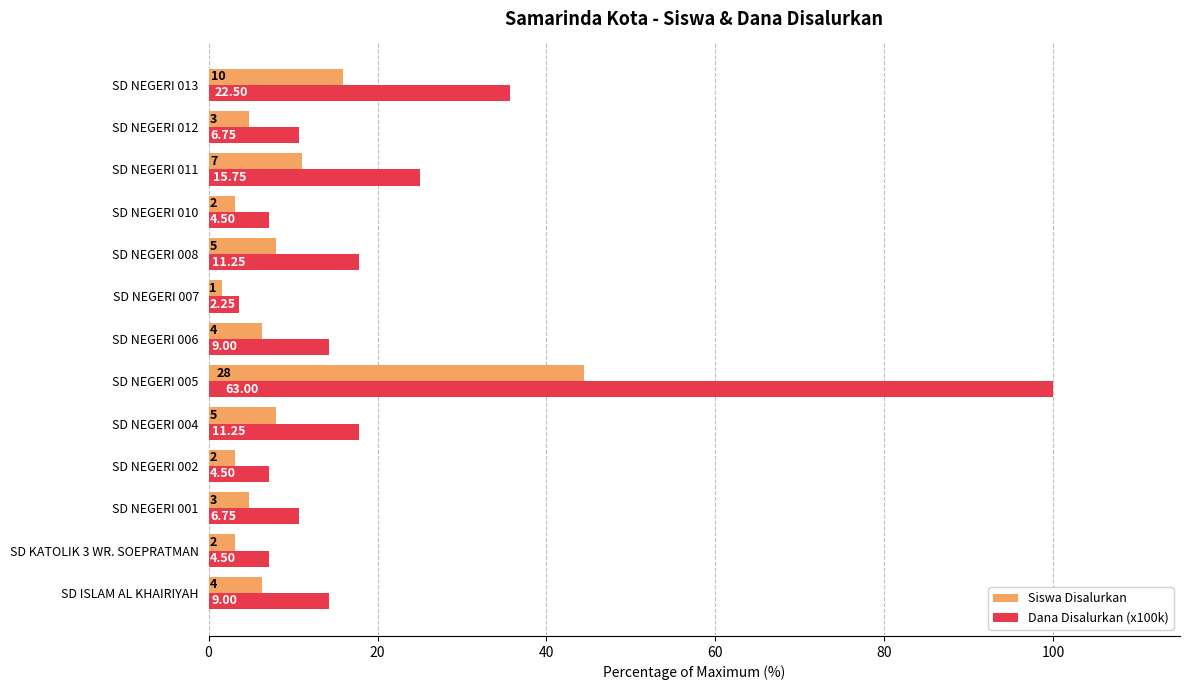

Which series has the largest total across all categories?

Dana Disalurkan (x100k)